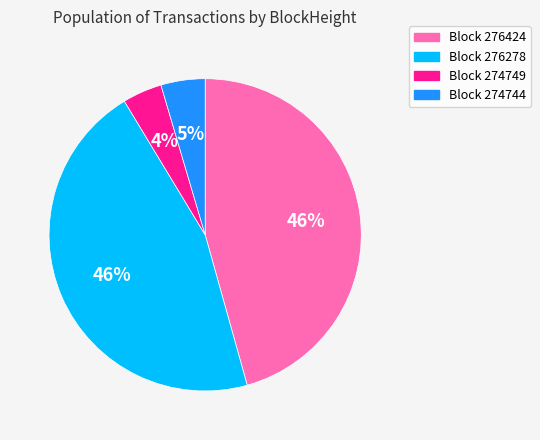

Is it true that Block 276278 is 36% of the pie?

False